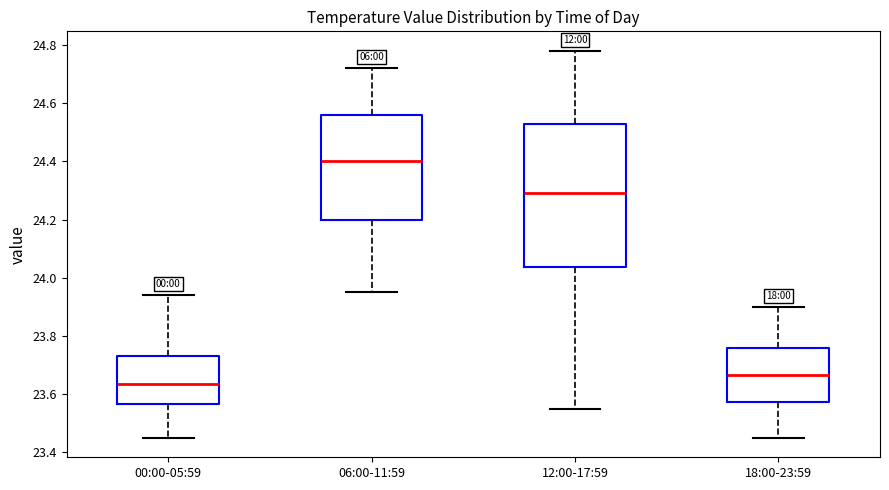

Reading left to right, read every box against the y-axis: the position of its median line, the range the box covers, and the ends of its whiskers. The values are not printed on the chart, so give them approximately, as read against the axis.

00:00-05:59: median 23.64, box 23.56 to 23.74, whiskers 23.46 to 23.94
06:00-11:59: median 24.40, box 24.20 to 24.56, whiskers 23.96 to 24.72
12:00-17:59: median 24.30, box 24.04 to 24.52, whiskers 23.56 to 24.78
18:00-23:59: median 23.66, box 23.58 to 23.76, whiskers 23.46 to 23.90